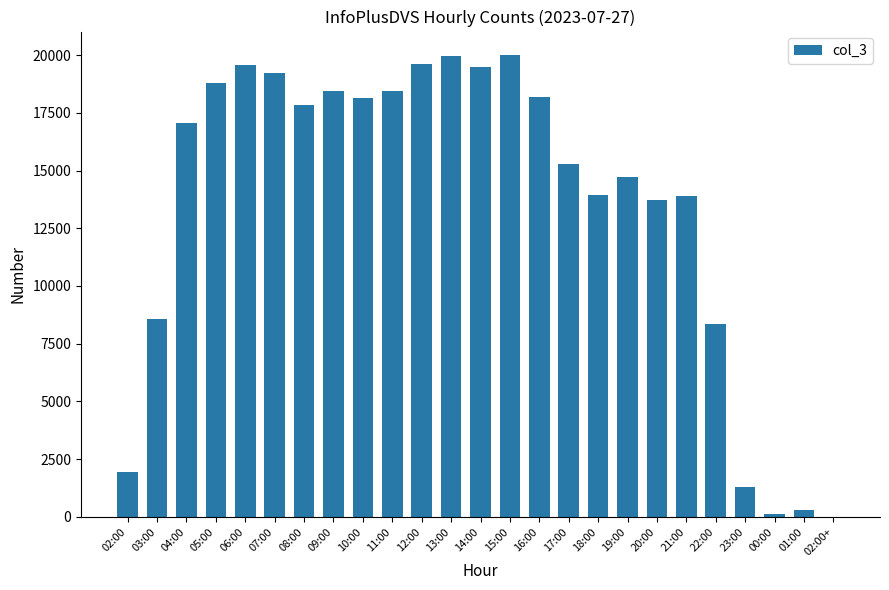

Is it true that the value at 02:00+ is 12?

True